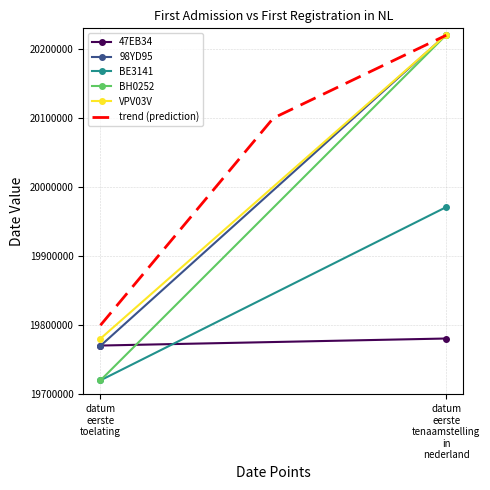

What is the sum of the 98YD95 values at datum_eerste_toelating and datum_eerste_tenaamstelling_in_nederland?

39991046